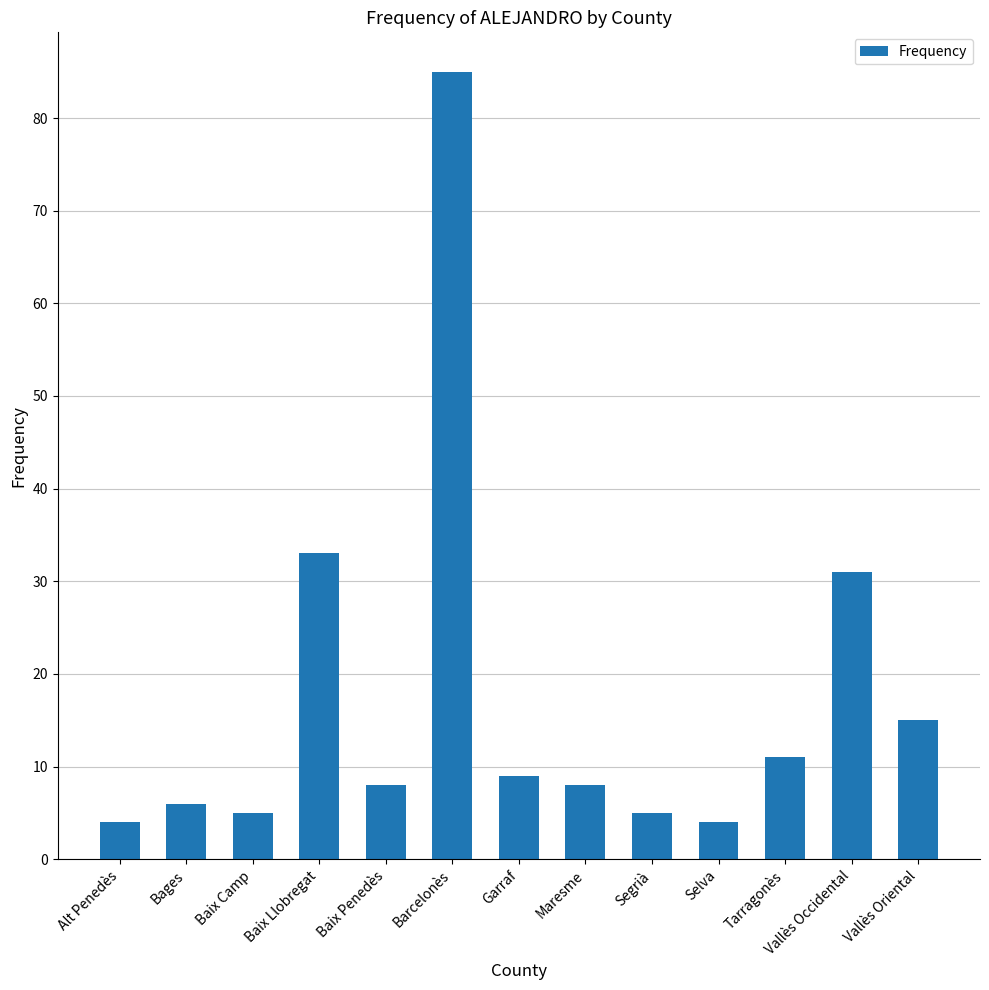

What is the average value?

17